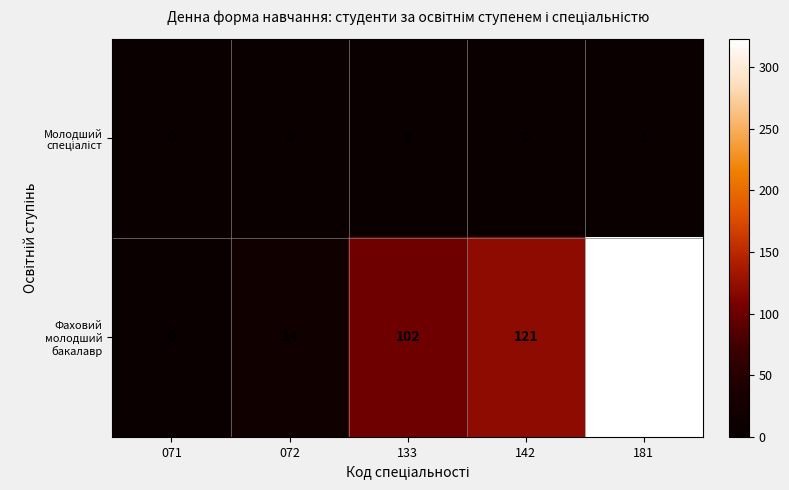

What is the spread (max minus min) of values at 072?

14